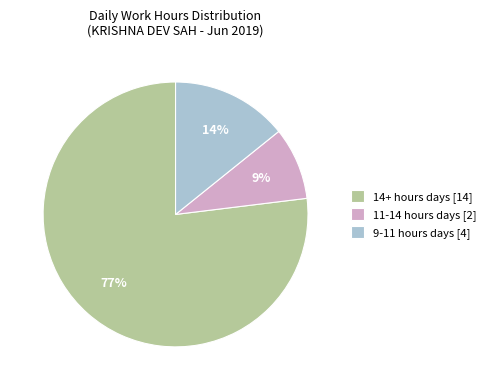

Is there any slice that represents more than half of the pie?

Yes